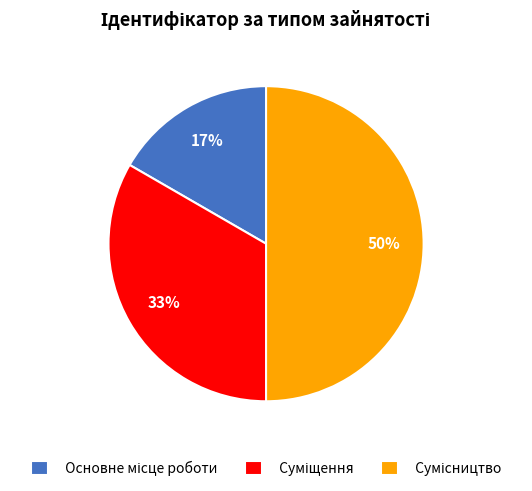

Does Суміщення account for over 50% of the chart?

No